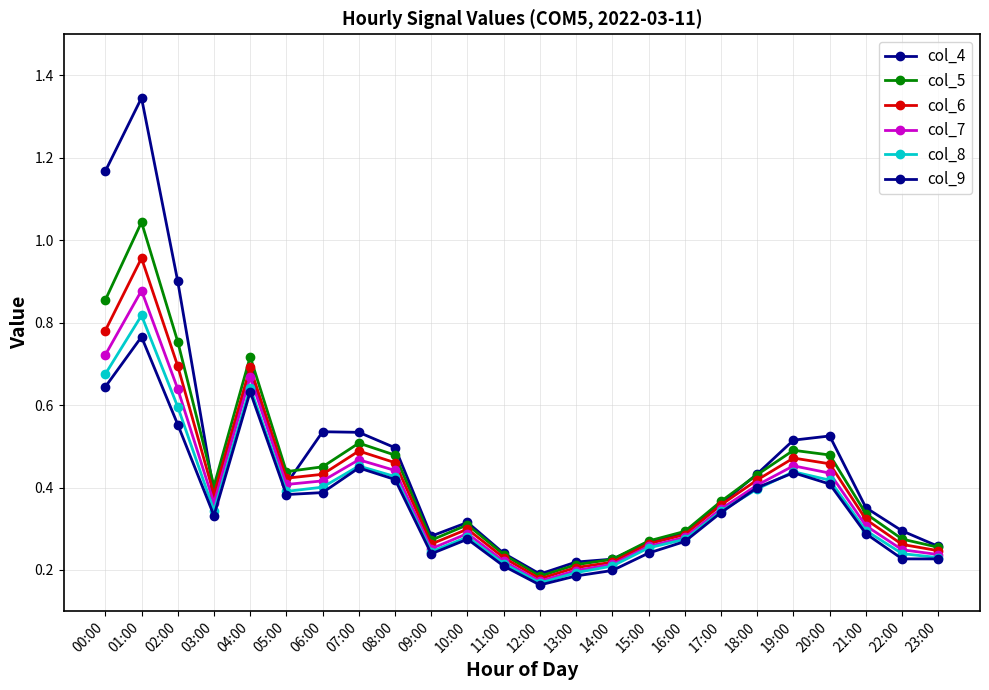

How many data points does each series have?

24